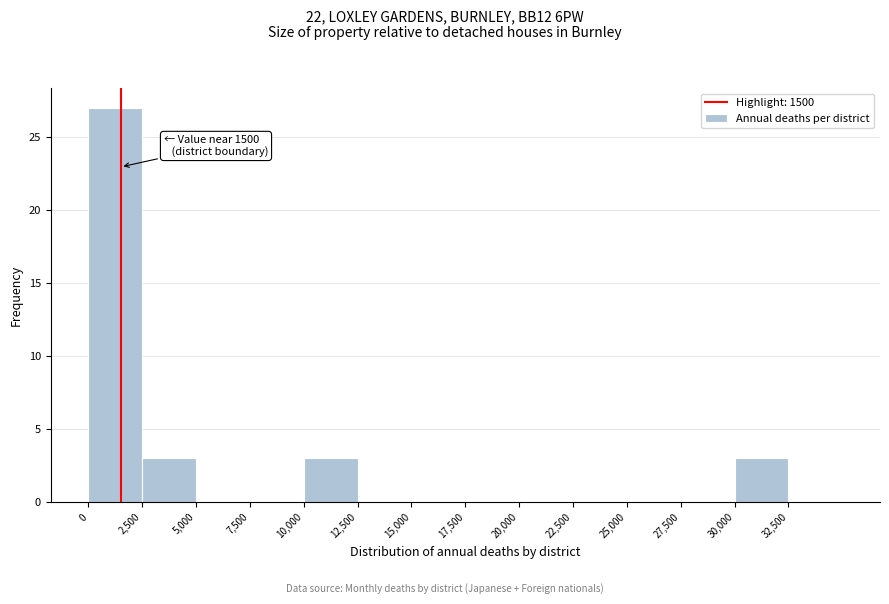

Which range on the x-axis has the tallest bar?

0 to 2500